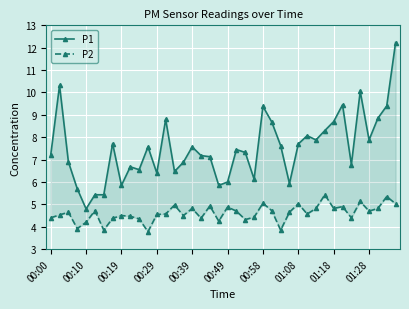

True or false: P2 has a value of 1.4 at 13.

False